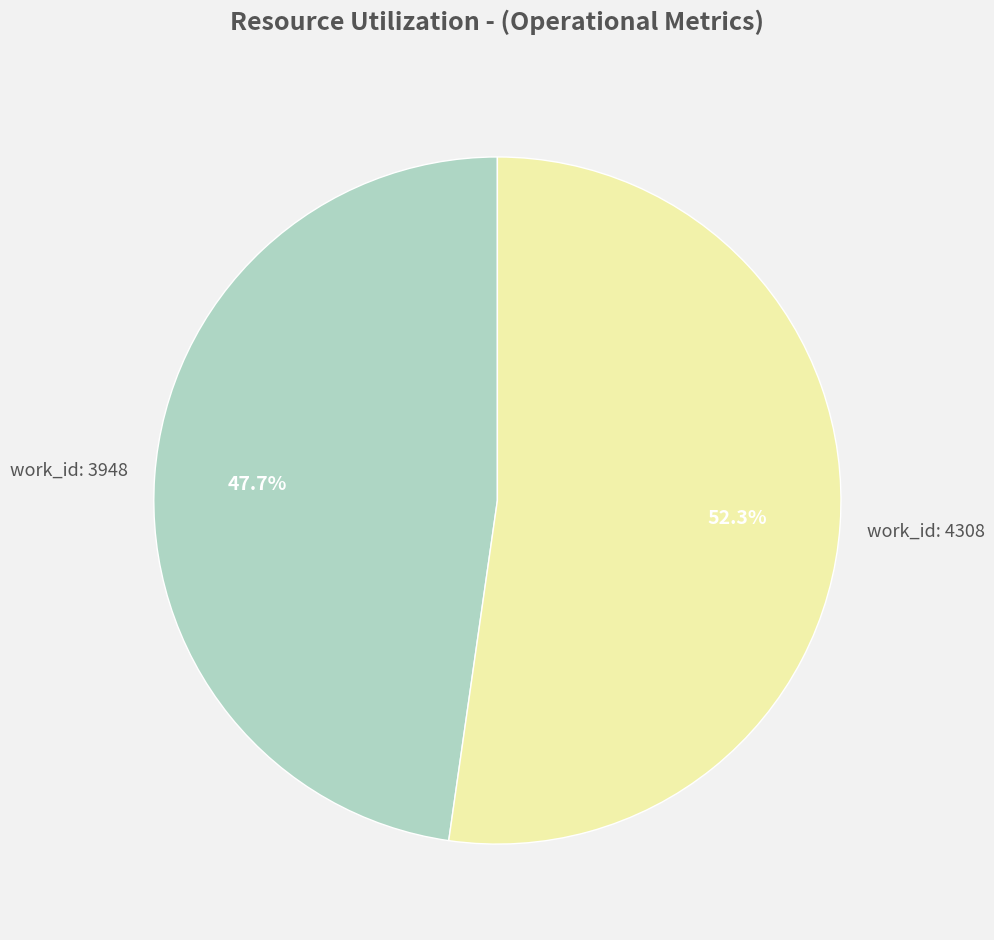

Does any single category account for the majority?

Yes